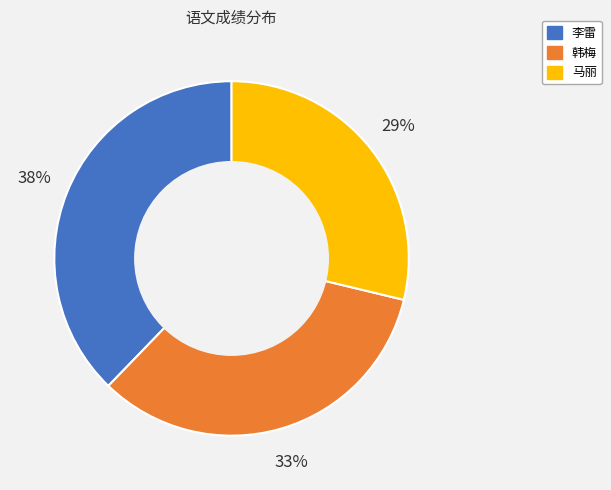

Which category has the smallest portion of the pie?

马丽